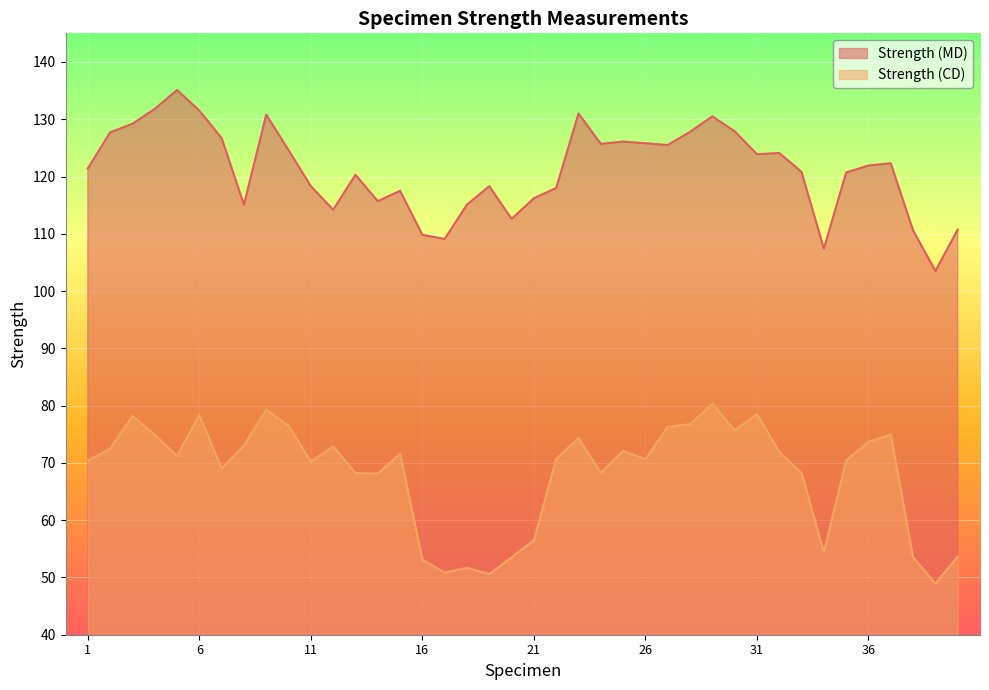

Read the Strength (CD) value at 9.

79.3